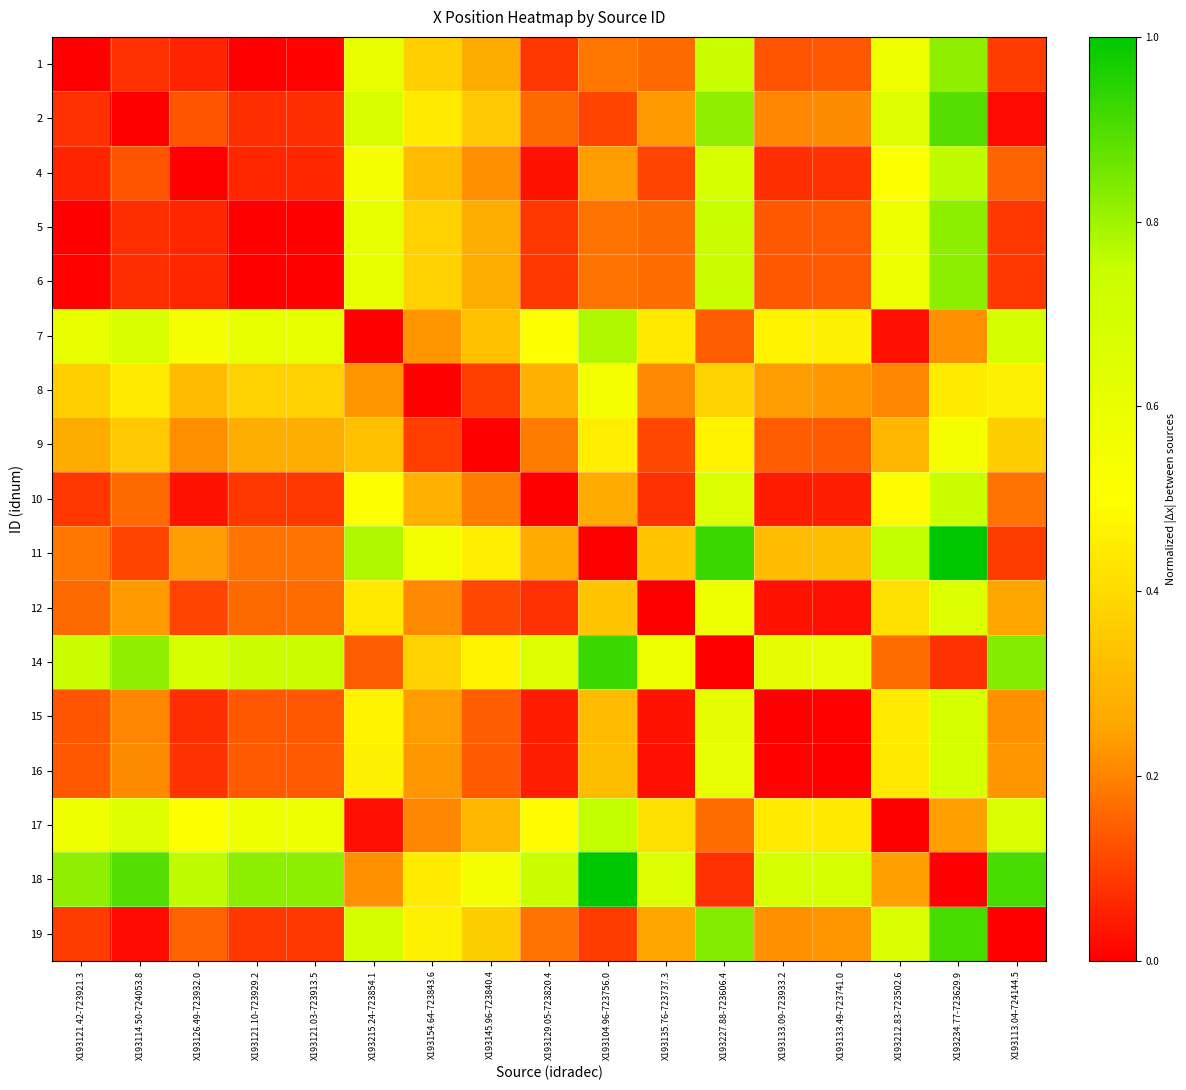

At which category is the sum across all series the highest?

X193234.77-723629.9